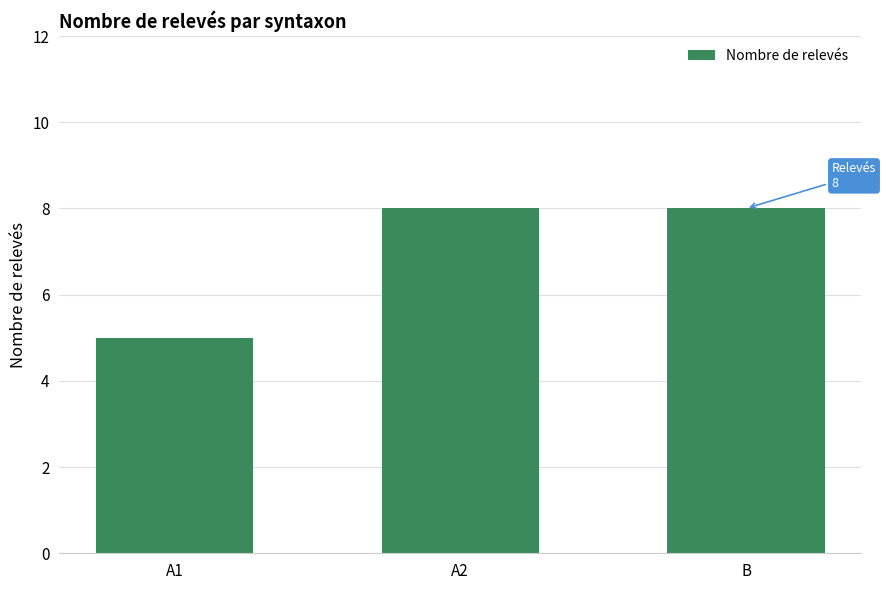

What is the label of the 2nd bar from the left?

A2